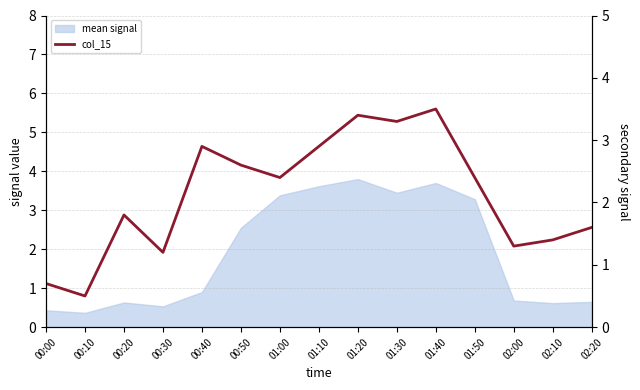

What is the label of the 15th point from the left?

02:20